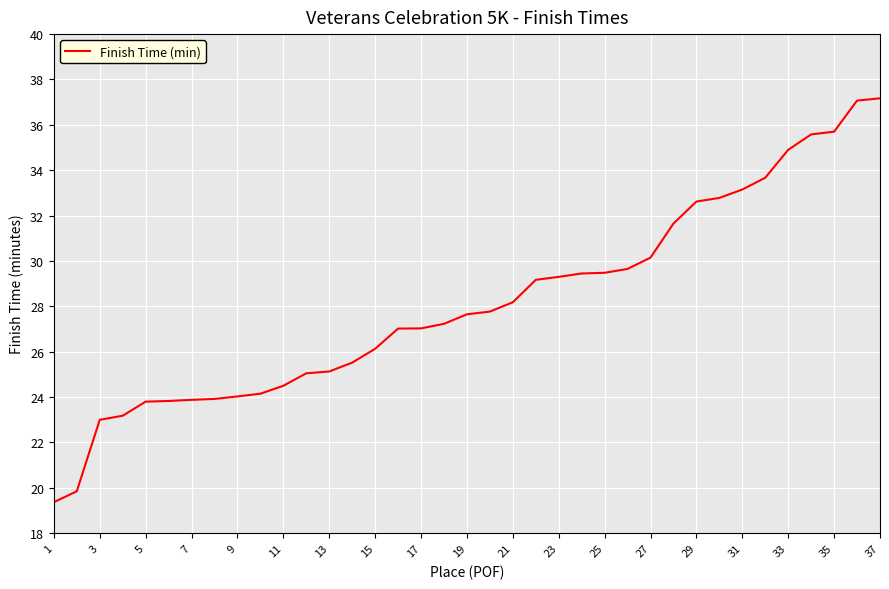

What is the smallest value displayed?

19.4